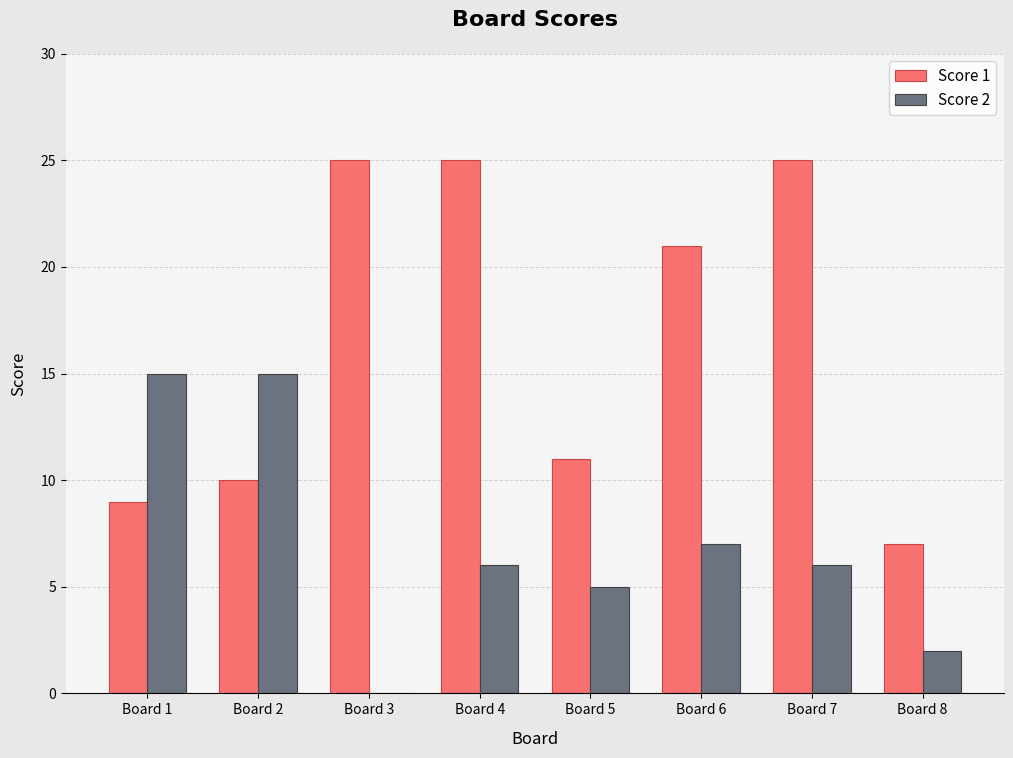

What is the difference between the Score 1 values at Board 5 and Board 3?

14